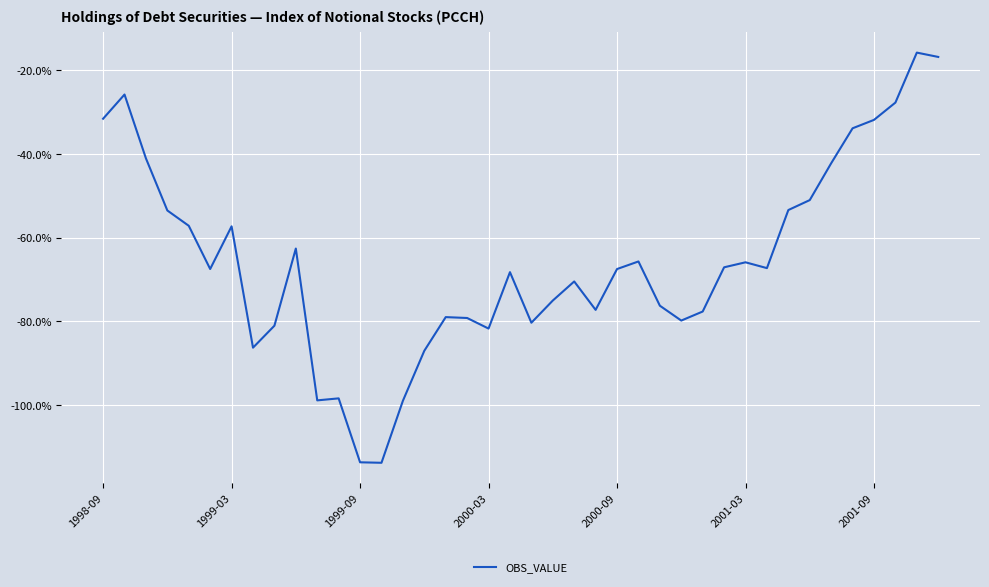

What is the maximum value shown in the chart?

-15.8